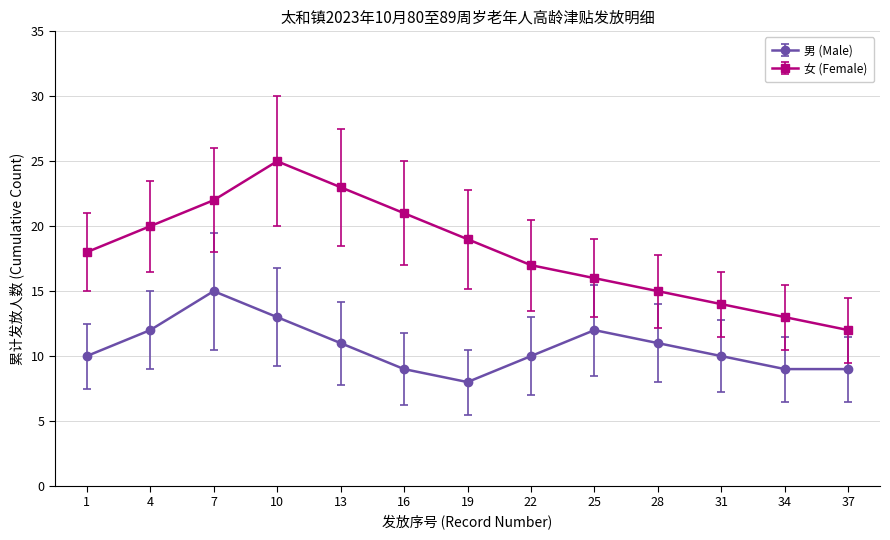

At how many categories does at least one series exceed 24?

1